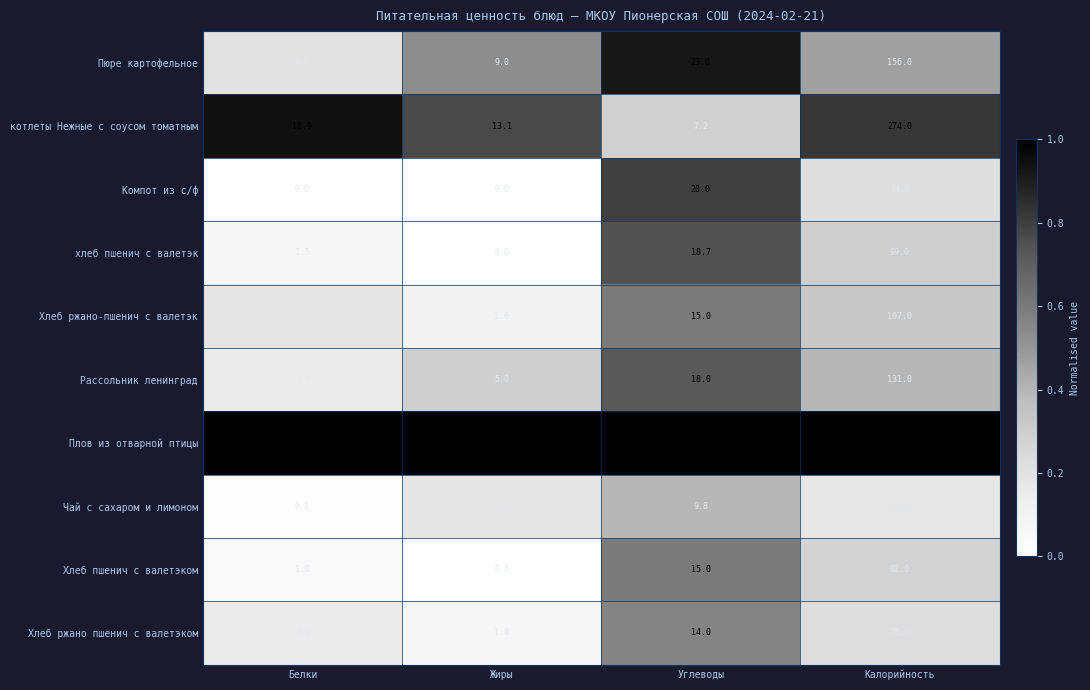

The Хлеб ржано пшенич с валетэком series shows 6.2 at Углеводы. True or false?

False